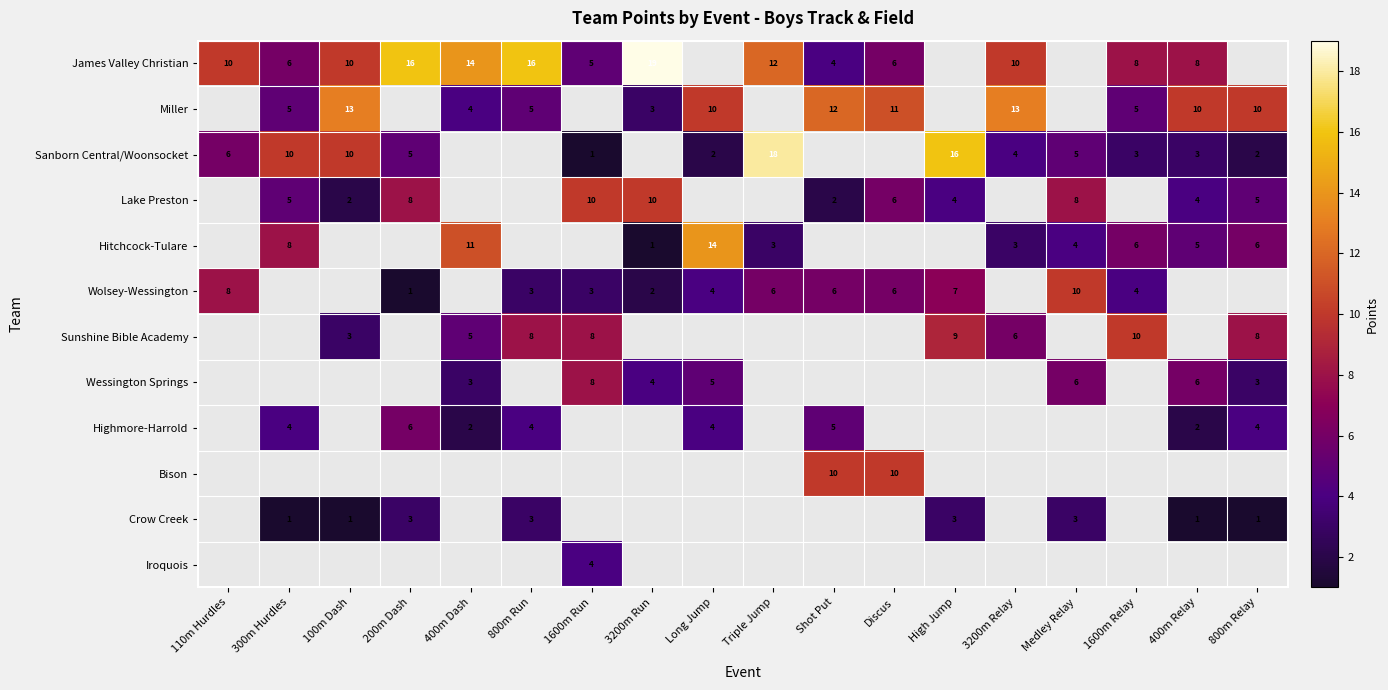

True or false: Lake Preston has a value of 6 at Discus.

True